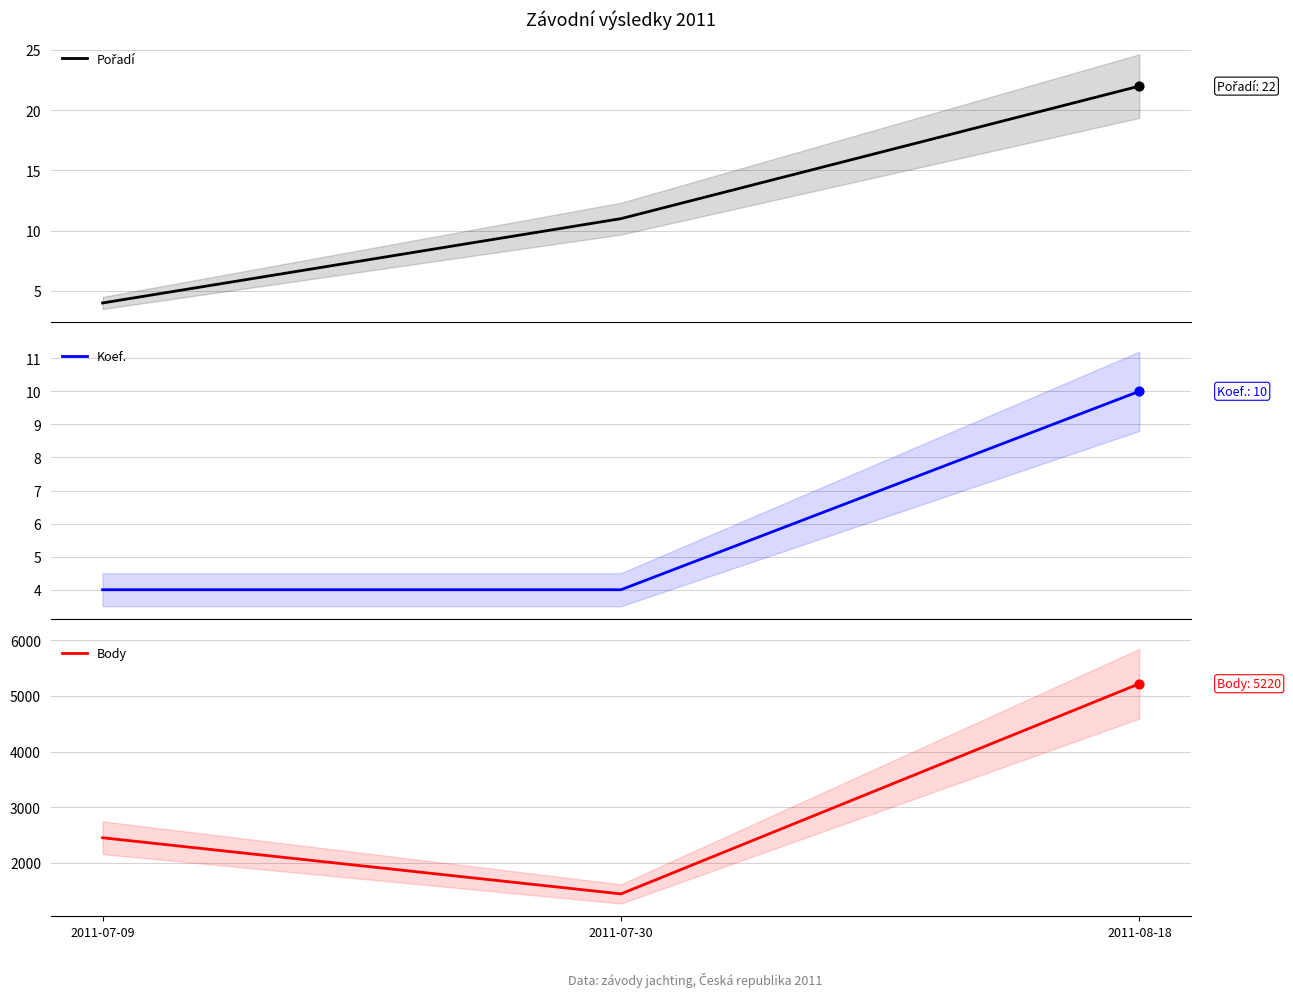

Is the value of Body at 2011-08-18 greater than the value of Pořadí at 2011-08-18?

Yes